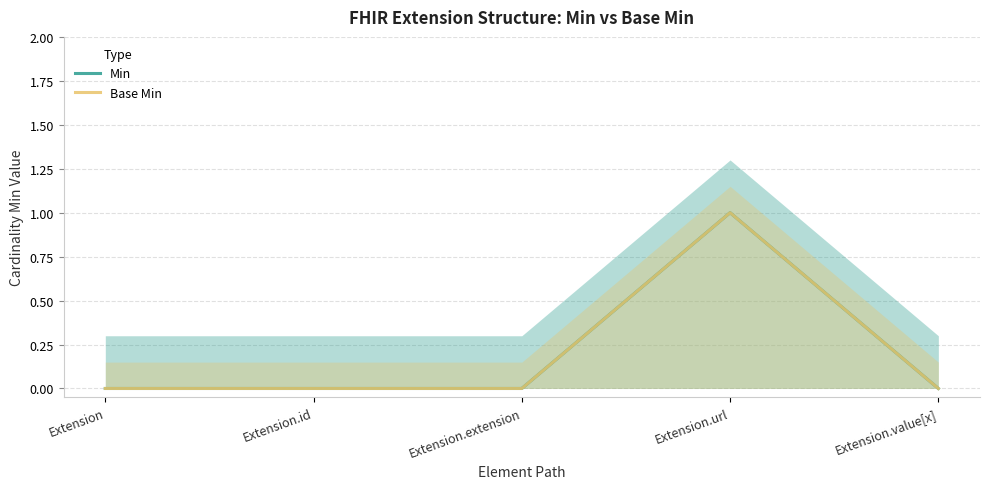

In Min, how many points are higher than both neighbors (excluding endpoints)?

1